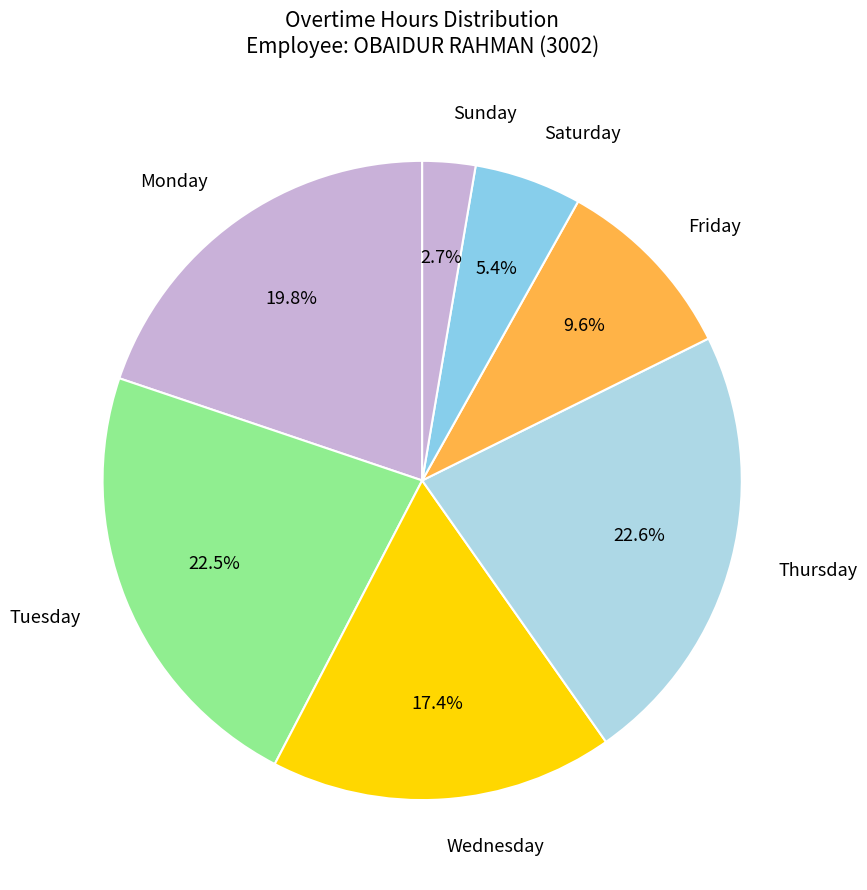

Does any single category account for the majority?

No